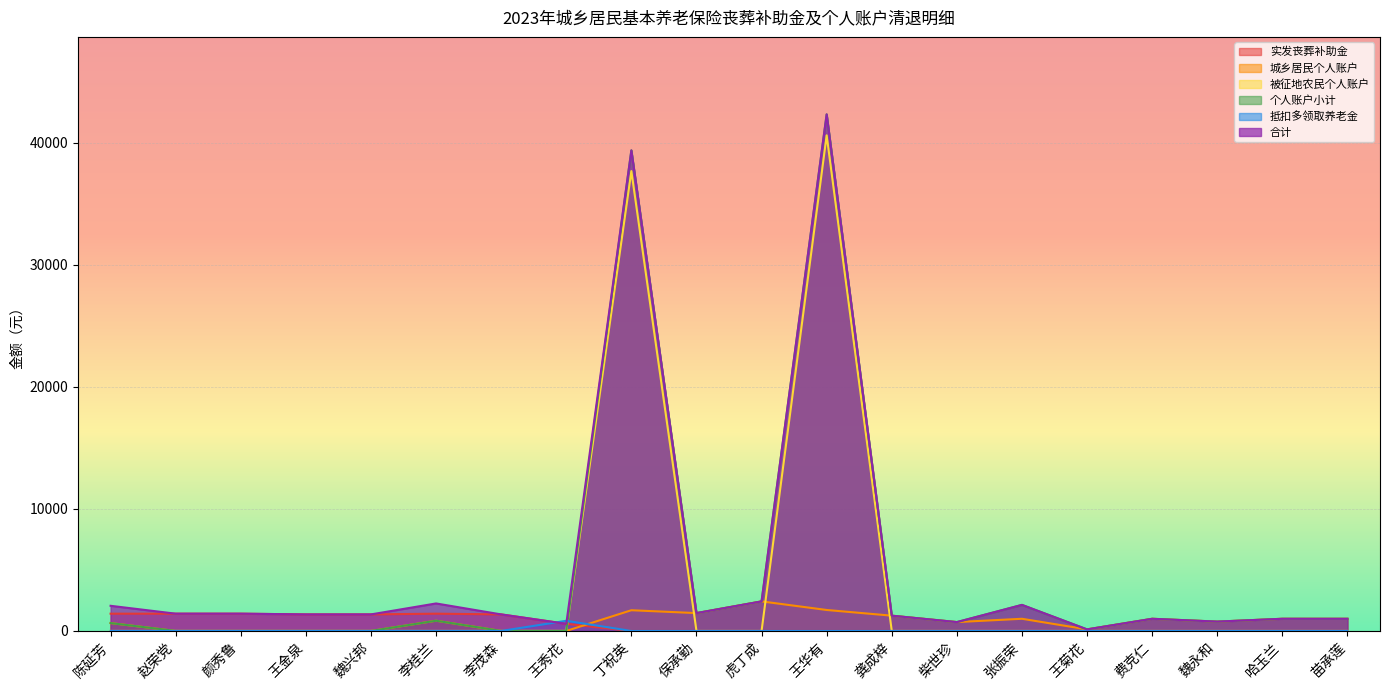

At which category does 个人账户小计 reach its first local peak?

李桂兰